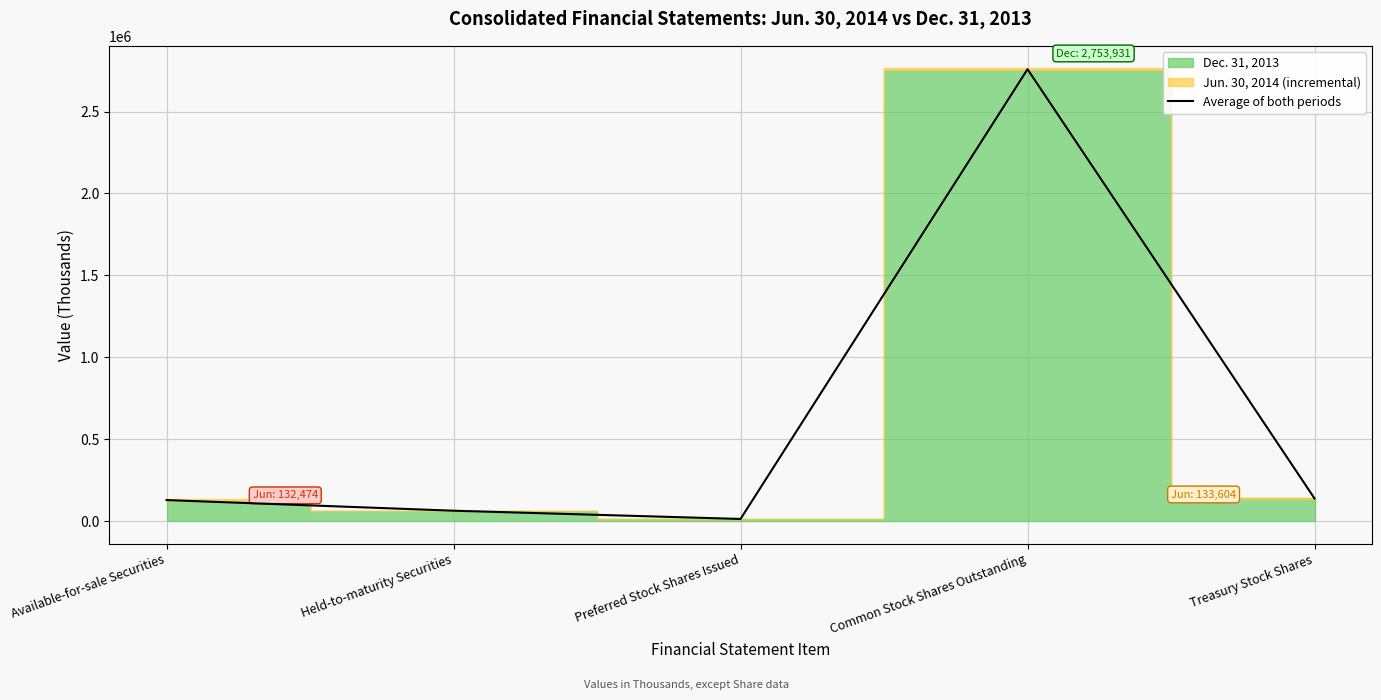

How many values are below 128296?

2